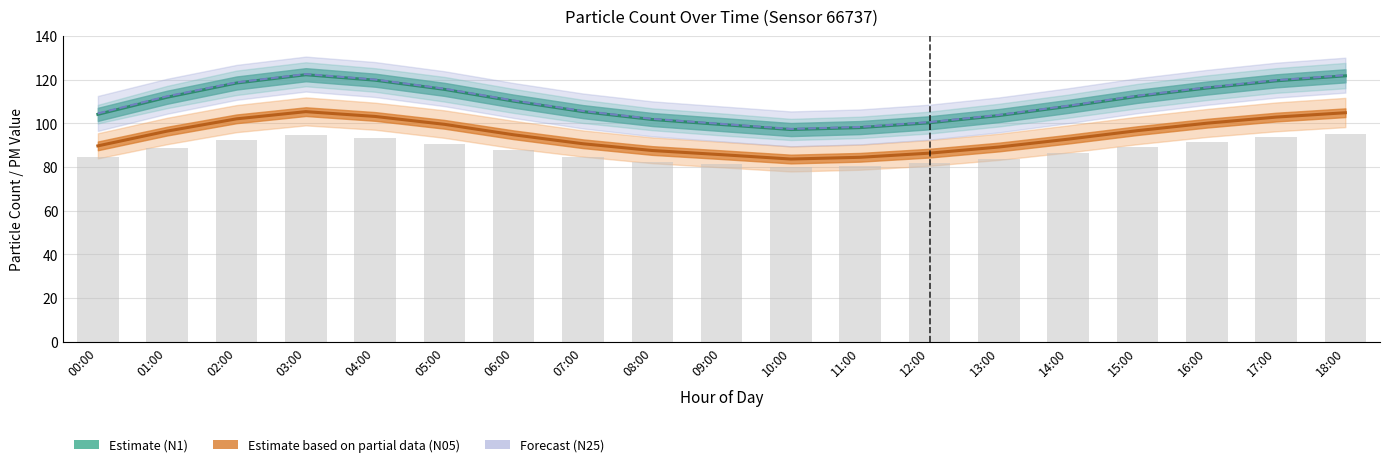

List the labels in order of value, smallest first.

10:00, 11:00, 09:00, 12:00, 08:00, 13:00, 00:00, 07:00, 14:00, 06:00, 01:00, 15:00, 05:00, 16:00, 02:00, 04:00, 17:00, 03:00, 18:00